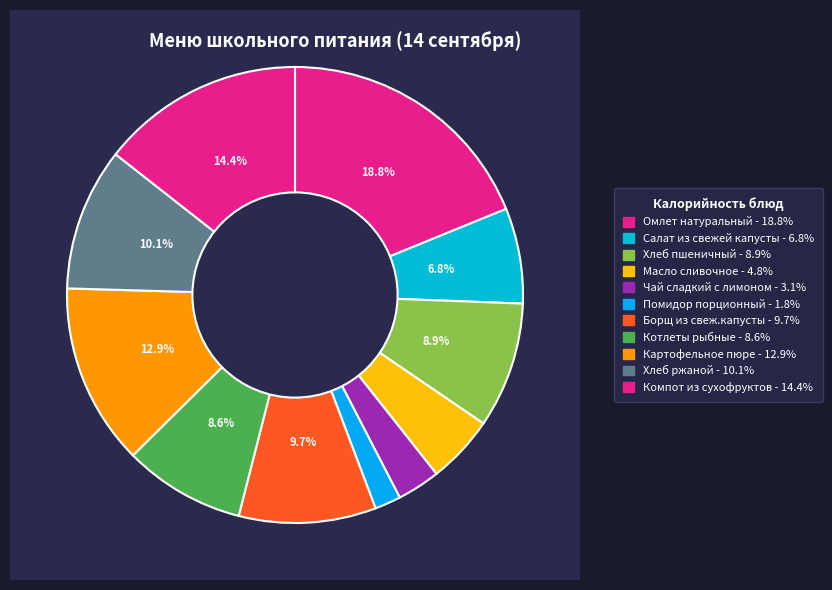

What percentage is the Компот из сухофруктов slice, to the nearest percent?

14%